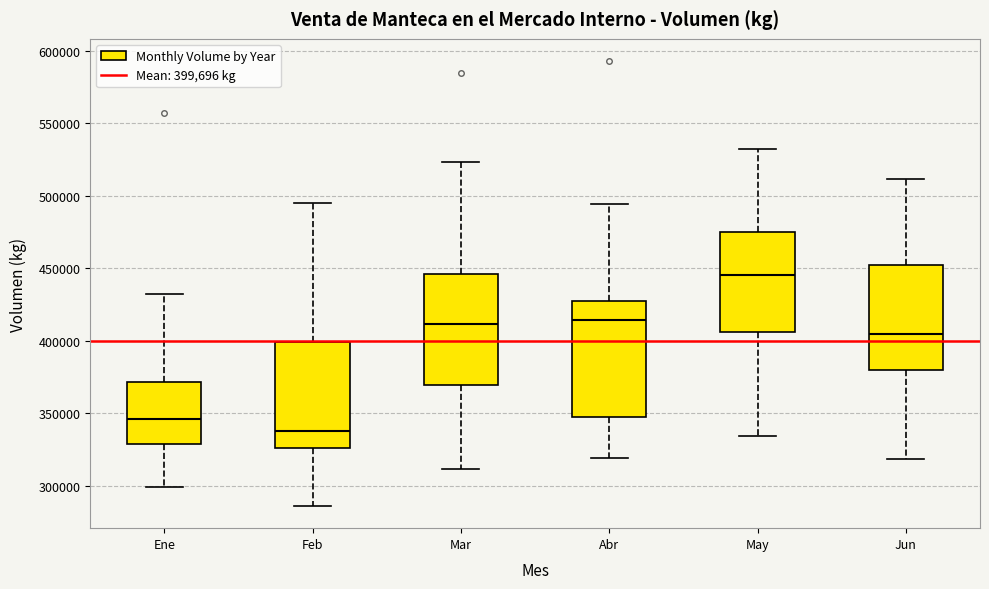

Reading left to right, transcribe this box plot: for each box, give where its median line is, the range the box spans, and where its two whiskers end, as read against the y-axis. The values are not printed on the chart, so give them approximately, as read against the axis.

Ene: median 345000, box 330000 to 370000, whiskers 300000 to 430000
Feb: median 335000, box 325000 to 400000, whiskers 285000 to 495000
Mar: median 410000, box 370000 to 445000, whiskers 310000 to 525000
Abr: median 415000, box 345000 to 425000, whiskers 320000 to 495000
May: median 445000, box 405000 to 475000, whiskers 335000 to 530000
Jun: median 405000, box 380000 to 455000, whiskers 320000 to 510000